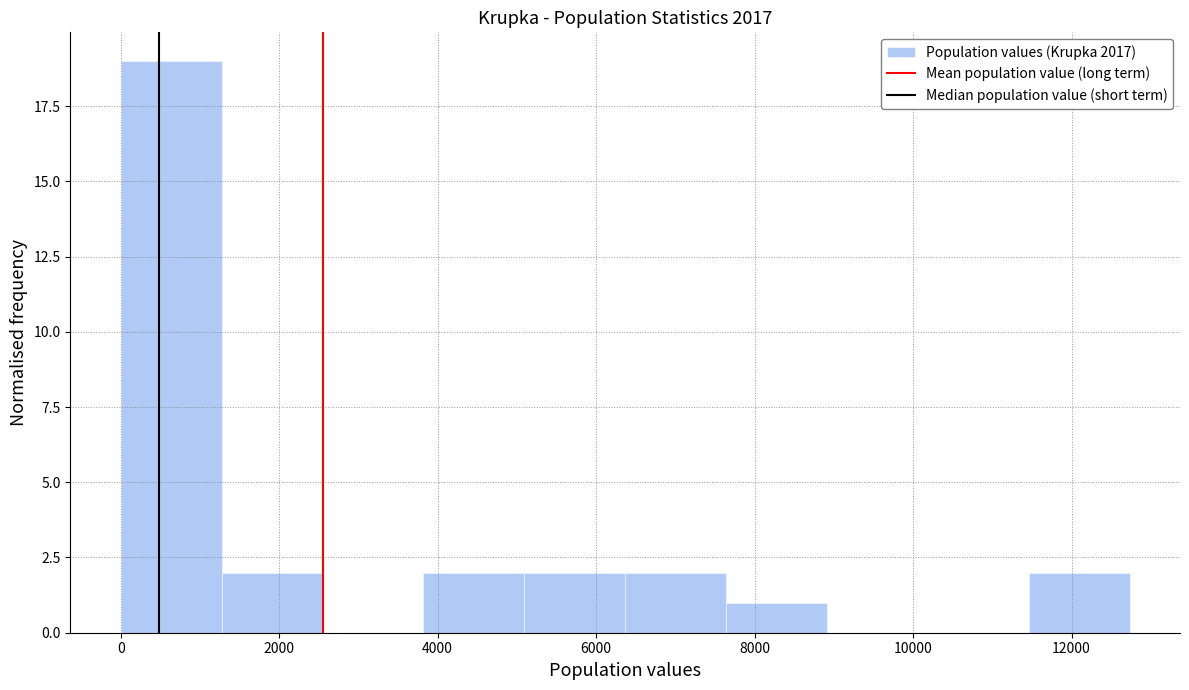

Reading left to right, list every bar in this chart as the range it spans on the x-axis followed by its height. Neither the bar edges nor the heights are printed on the chart, so give them approximately, as read against the axes.

0 to 1200: 19
1200 to 2600: 2
2600 to 3800: 0
3800 to 5000: 2
5000 to 6400: 2
6400 to 7600: 2
7600 to 9000: 1
9000 to 10200: 0
10200 to 11400: 0
11400 to 12800: 2